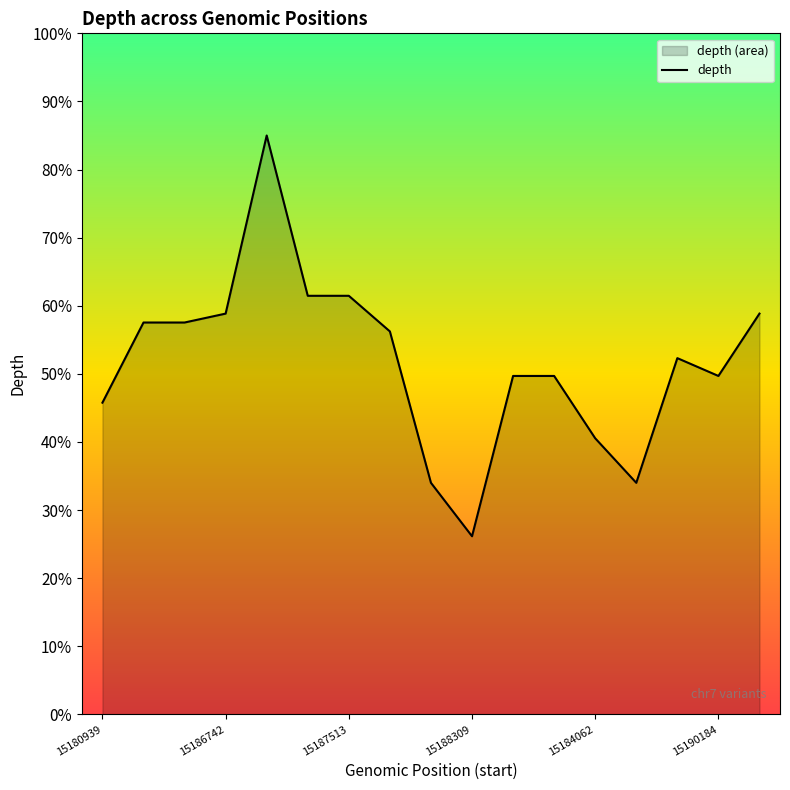

What is the change in value from 15186742 to 15188309?

-32.7